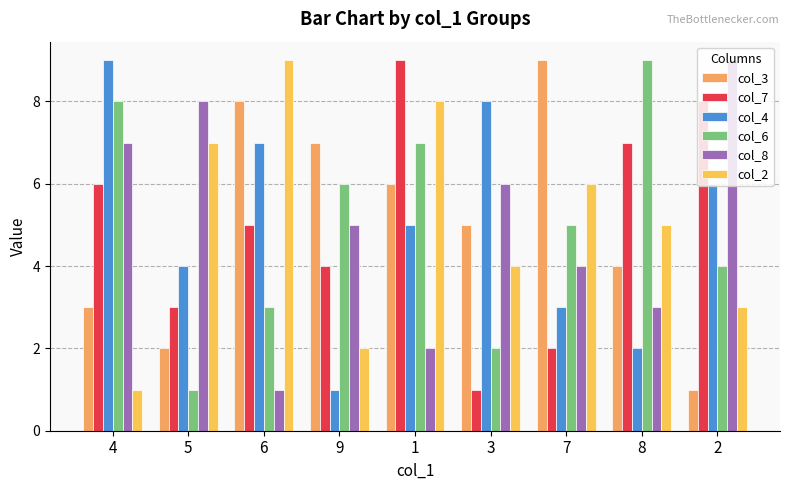

How many groups of bars are there?

9